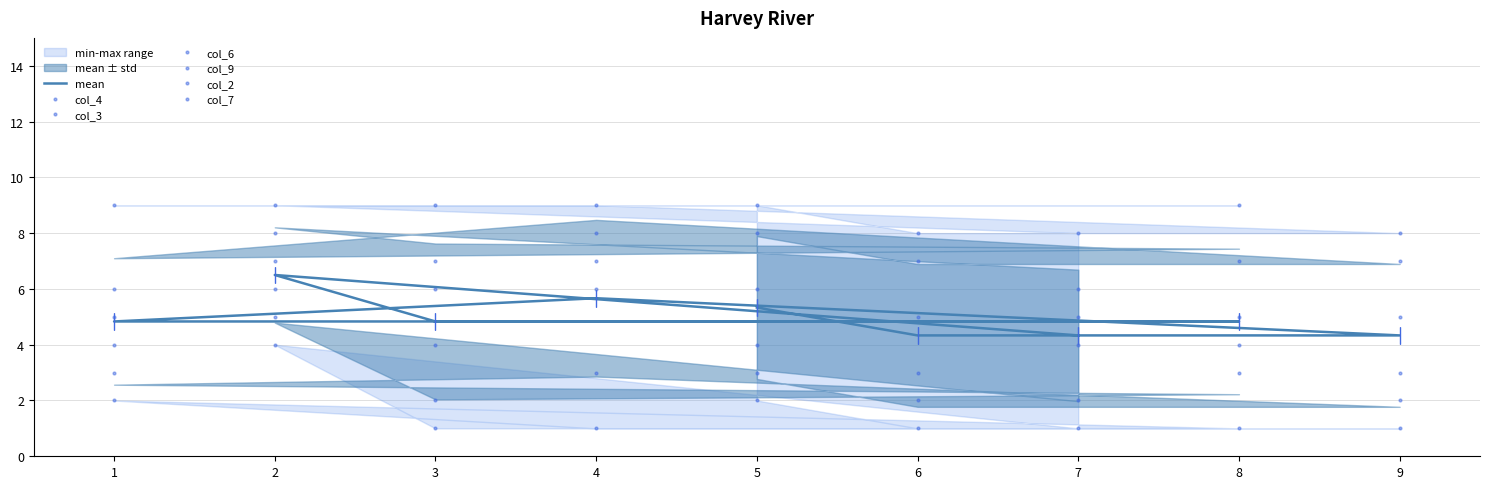

Where is the first local minimum for col_3?

6